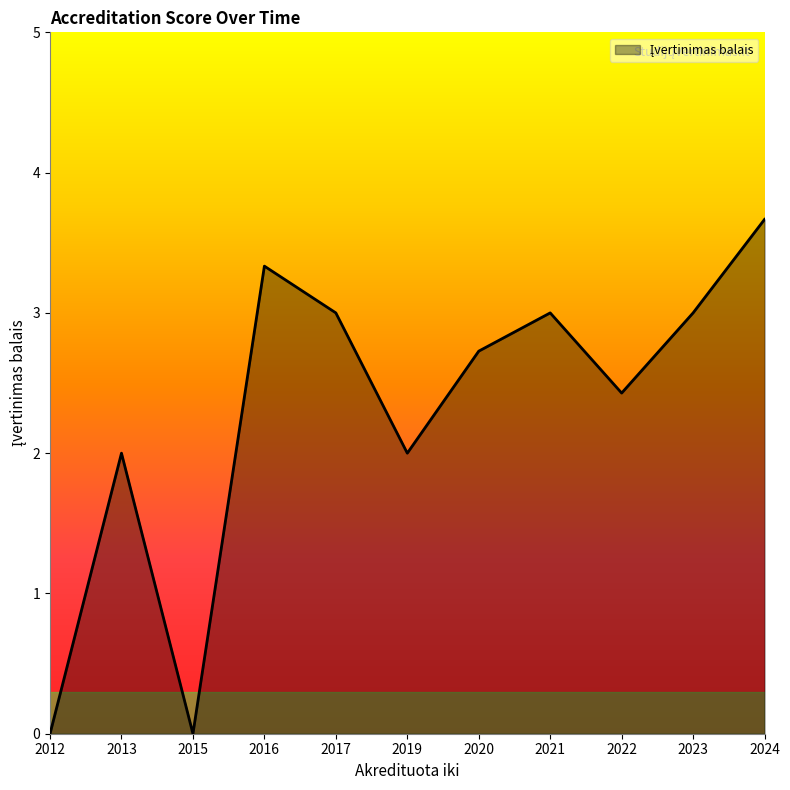

What is the difference between the maximum and minimum values?

3.7